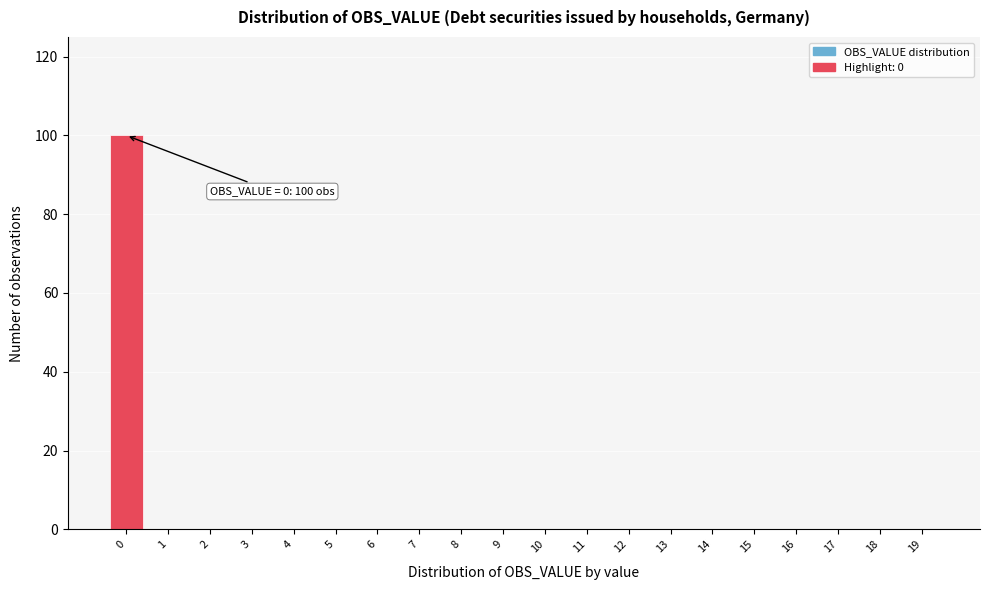

Reading left to right, what are all the values shown in this chart?

0=100	1=0	2=0	3=0	4=0	5=0	6=0	7=0	8=0	9=0	10=0	11=0	12=0	13=0	14=0	15=0	16=0	17=0	18=0	19=0